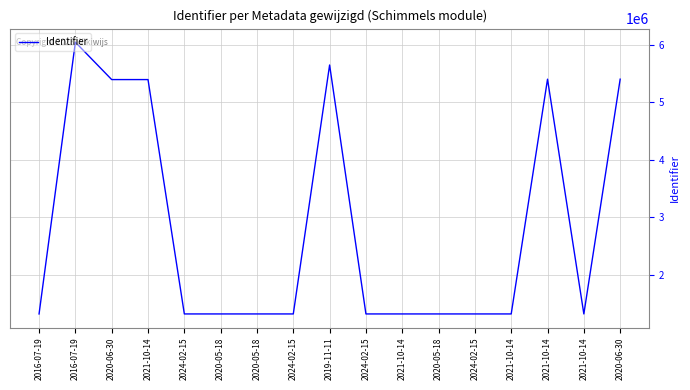

How many lines are shown in the chart?

1